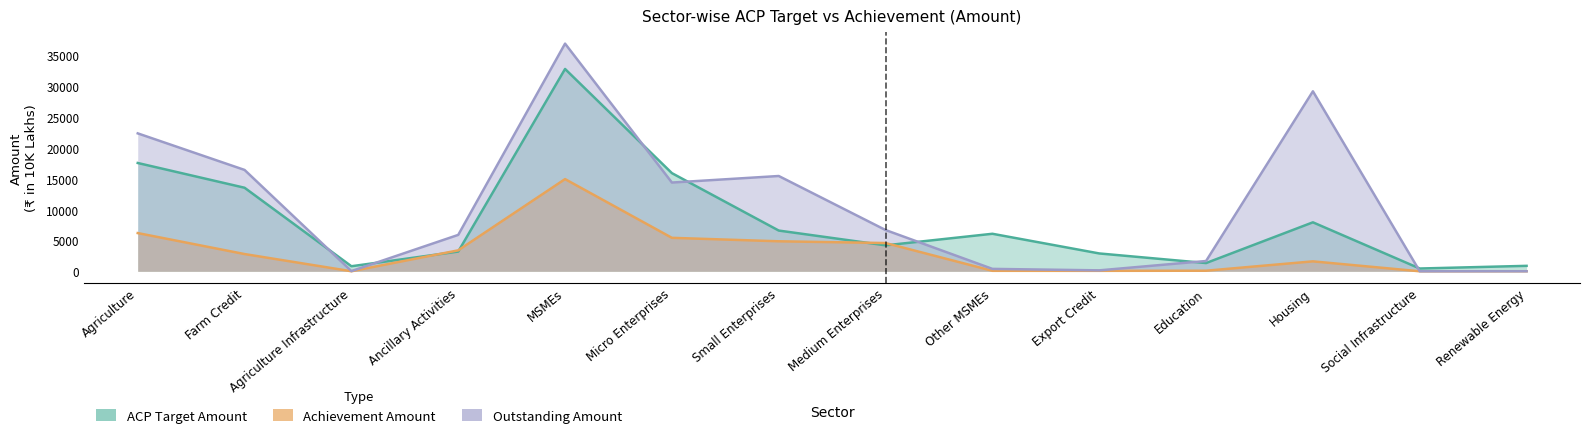

What is the value of the ACP Target Amount point at the 11th from the left?

1334.2